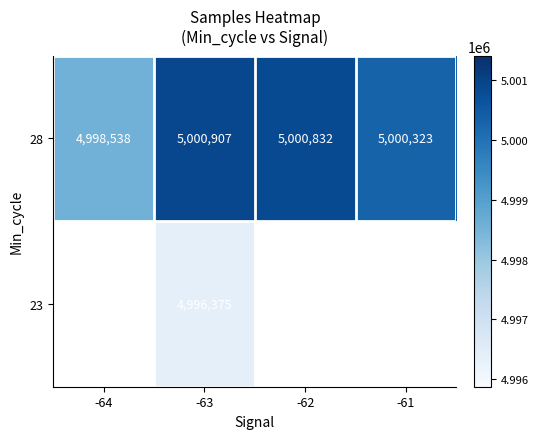

What is the smallest value displayed?

4996375.0